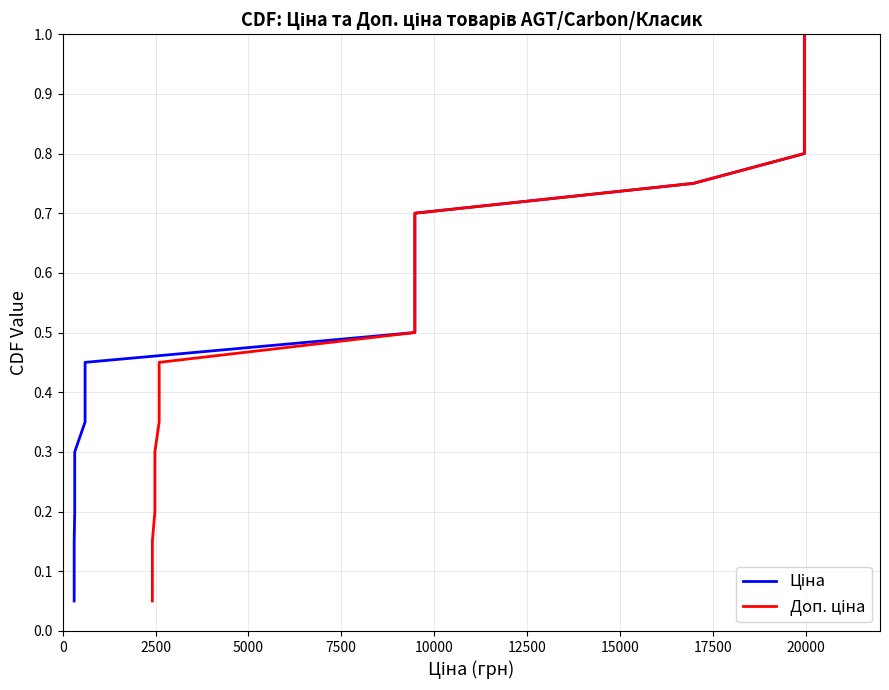

At how many categories does at least one series exceed 0?

20